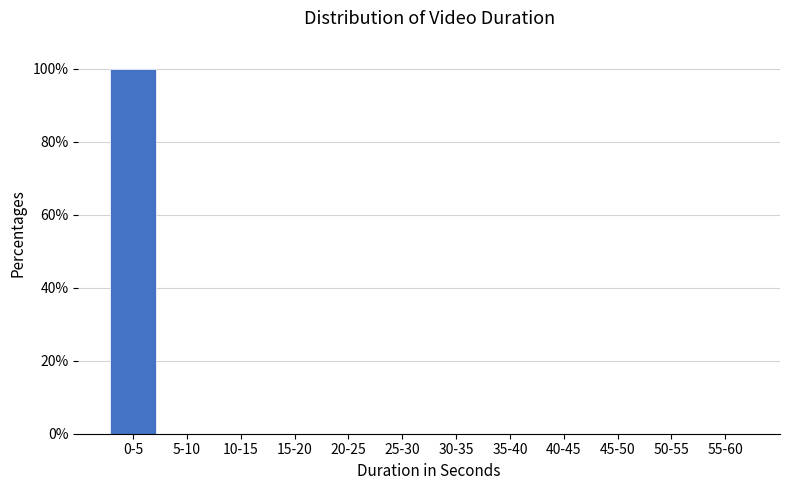

Reading left to right, what are all the values shown in this chart?

0-5=100	5-10=0	10-15=0	15-20=0	20-25=0	25-30=0	30-35=0	35-40=0	40-45=0	45-50=0	50-55=0	55-60=0